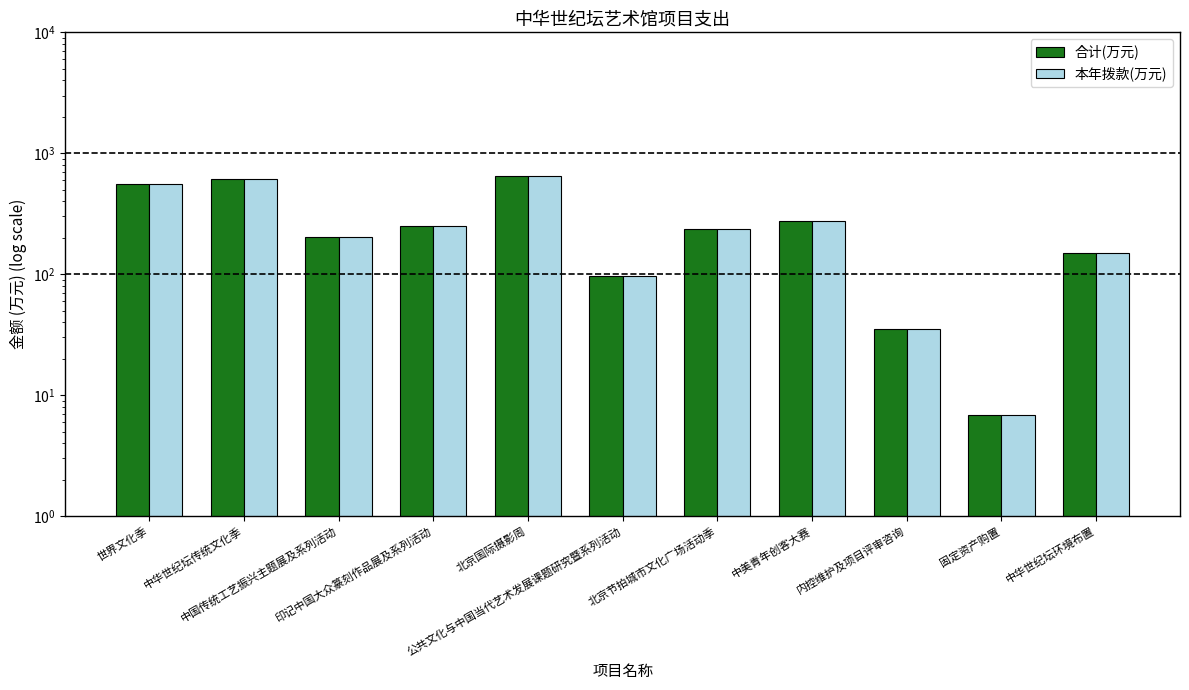

How many data points does each series have?

11